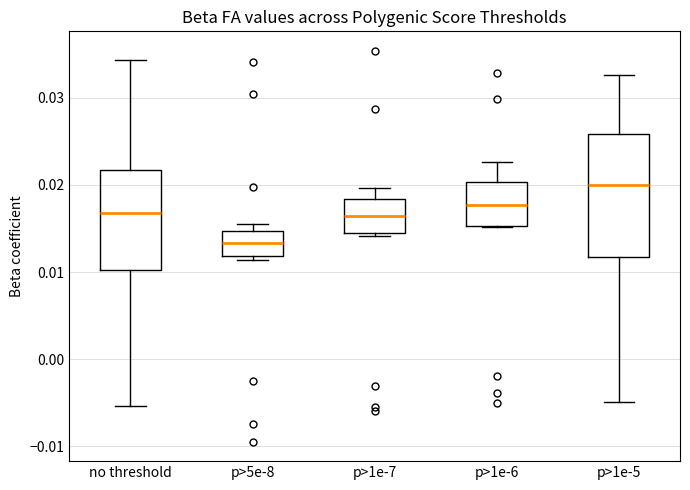

Which box has the lowest median line?

p>5e-8